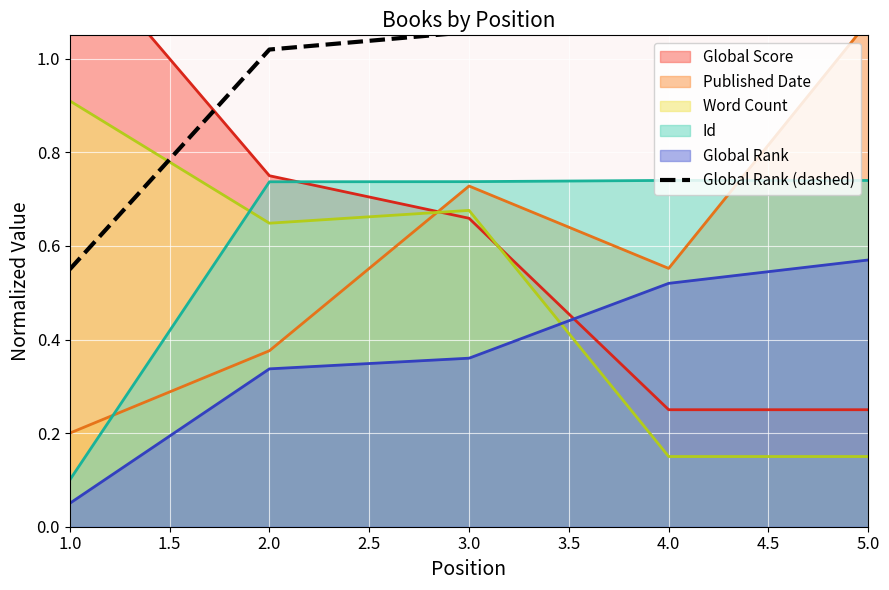

What is the maximum value shown in the chart?

1.4